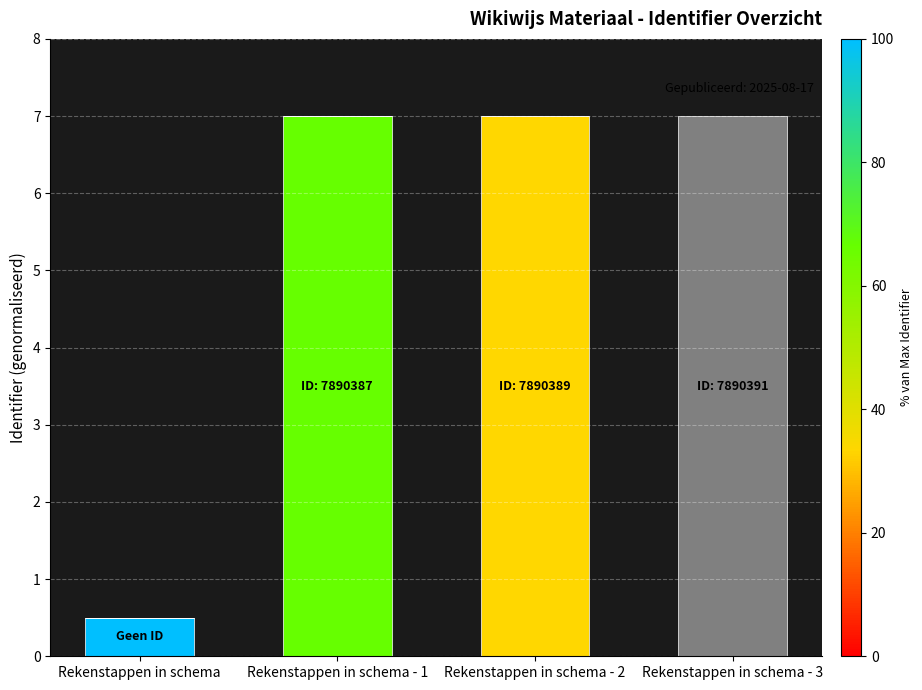

How many distinct data groups are displayed?

4